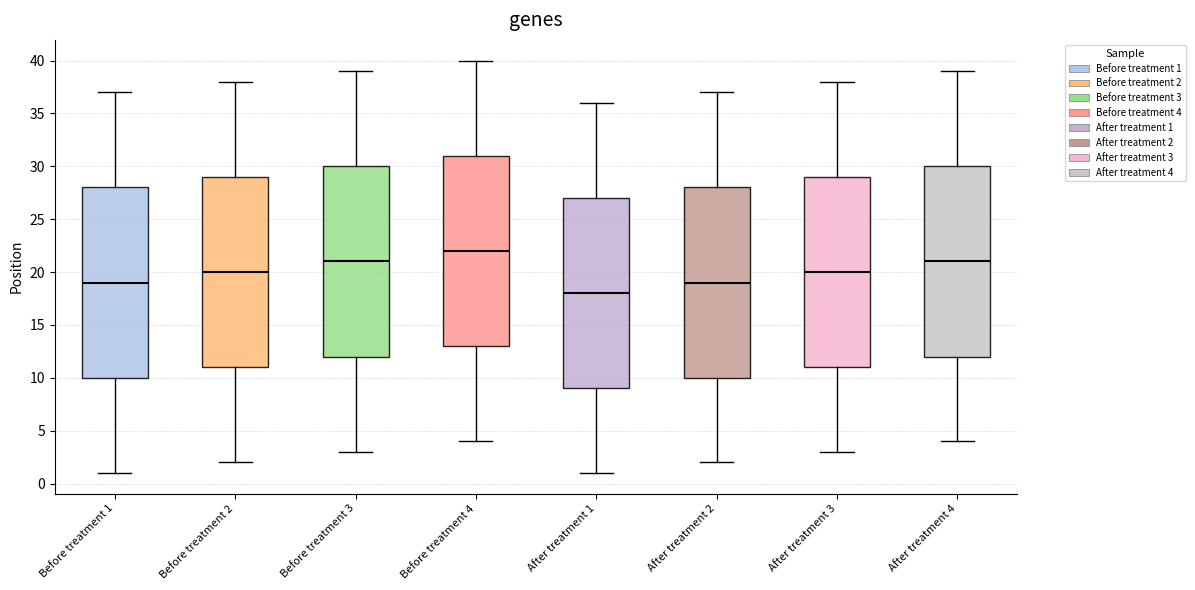

Reading left to right, read every box against the y-axis: the position of its median line, the range the box covers, and the ends of its whiskers. The values are not printed on the chart, so give them approximately, as read against the axis.

Before treatment 1: median 19, box 10 to 28, whiskers 1 to 37
Before treatment 2: median 20, box 11 to 29, whiskers 2 to 38
Before treatment 3: median 21, box 12 to 30, whiskers 3 to 39
Before treatment 4: median 22, box 13 to 31, whiskers 4 to 40
After treatment 1: median 18, box 9 to 27, whiskers 1 to 36
After treatment 2: median 19, box 10 to 28, whiskers 2 to 37
After treatment 3: median 20, box 11 to 29, whiskers 3 to 38
After treatment 4: median 21, box 12 to 30, whiskers 4 to 39